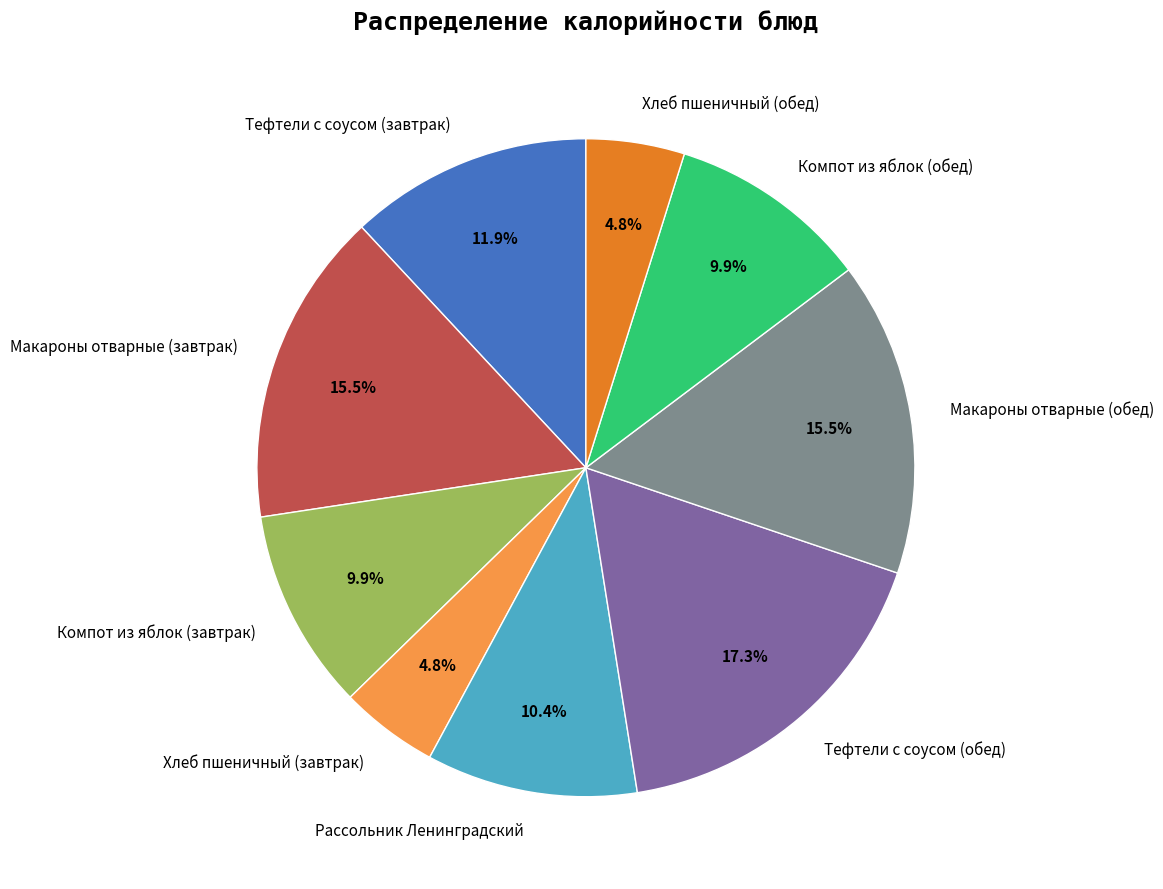

To the nearest percent, what percentage of the pie is Компот из яблок (завтрак)?

10%